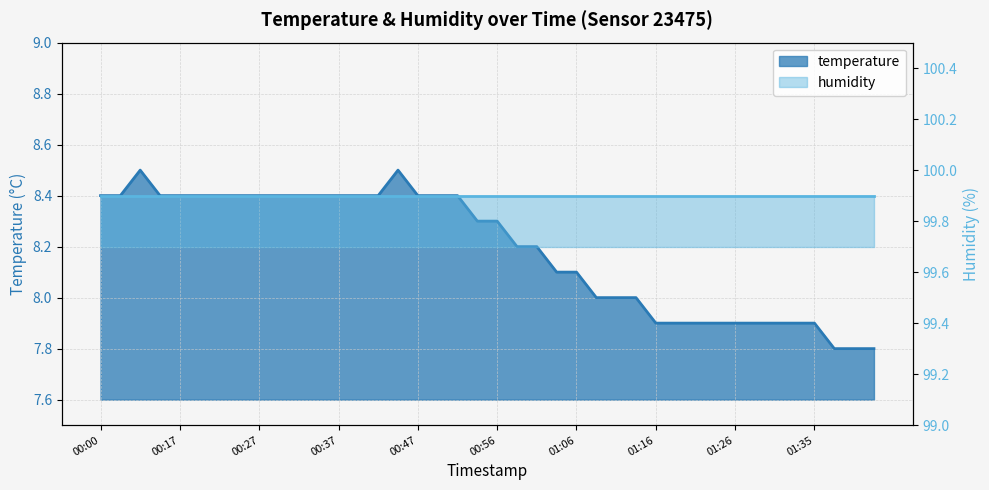

How many data points are above 8?

25